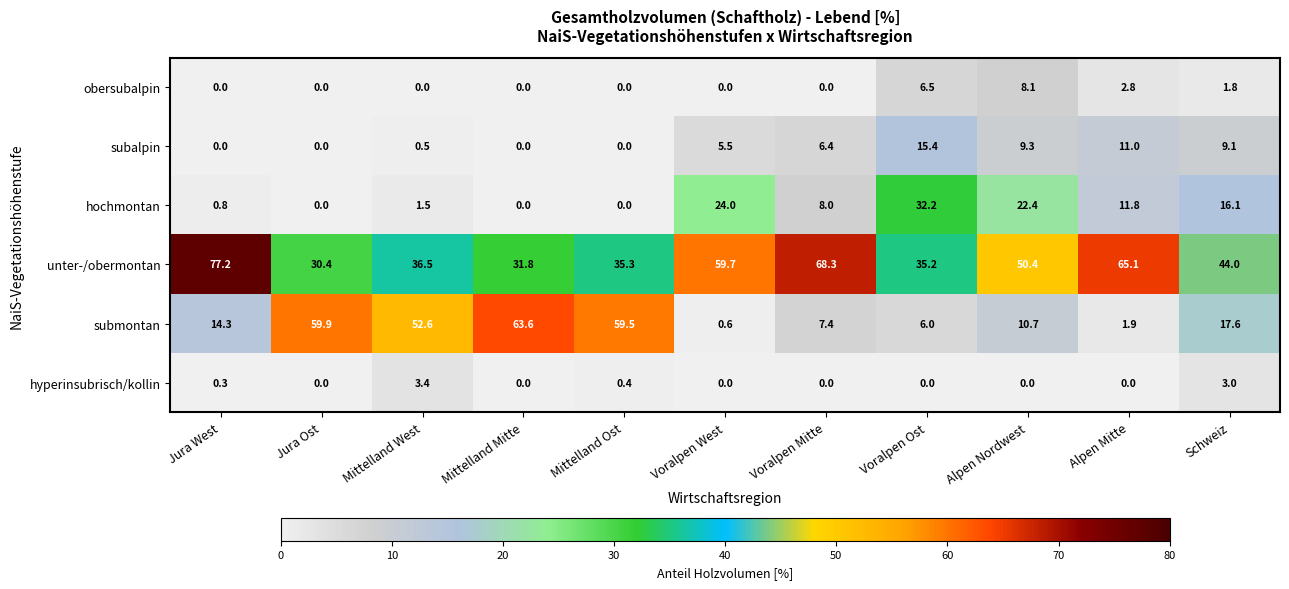

Which series has the largest total across all categories?

unter-/obermontan